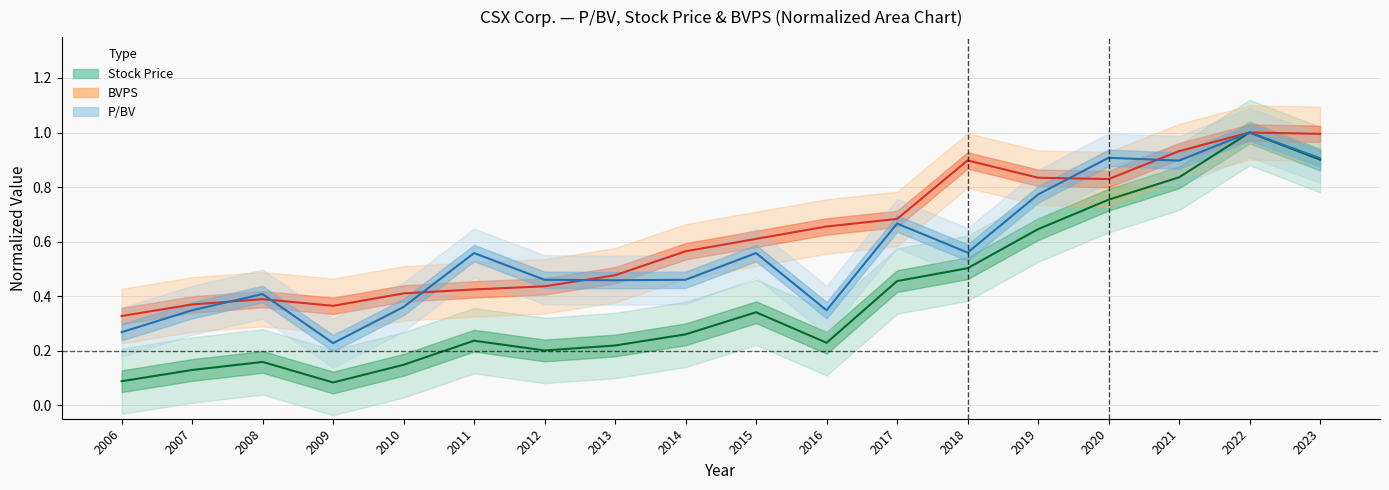

True or false: PBV and BVPS intersect in this chart.

True